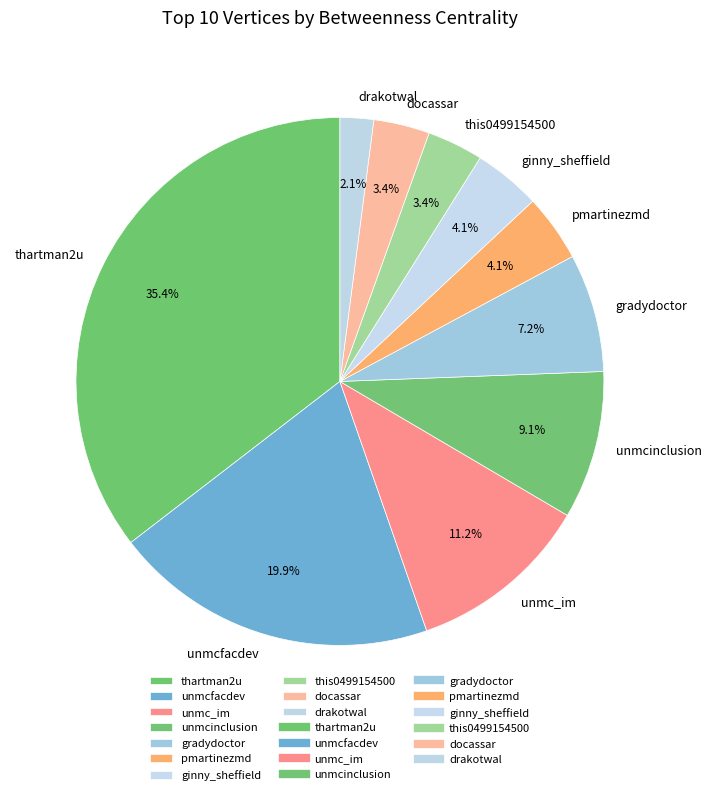

Does unmc_im account for over 50% of the chart?

No